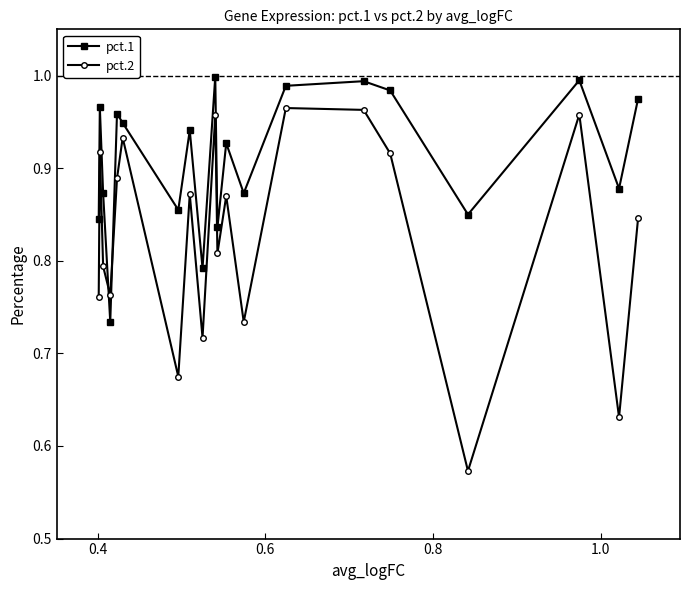

How many intersections are there between pct.2 and pct.1?

2